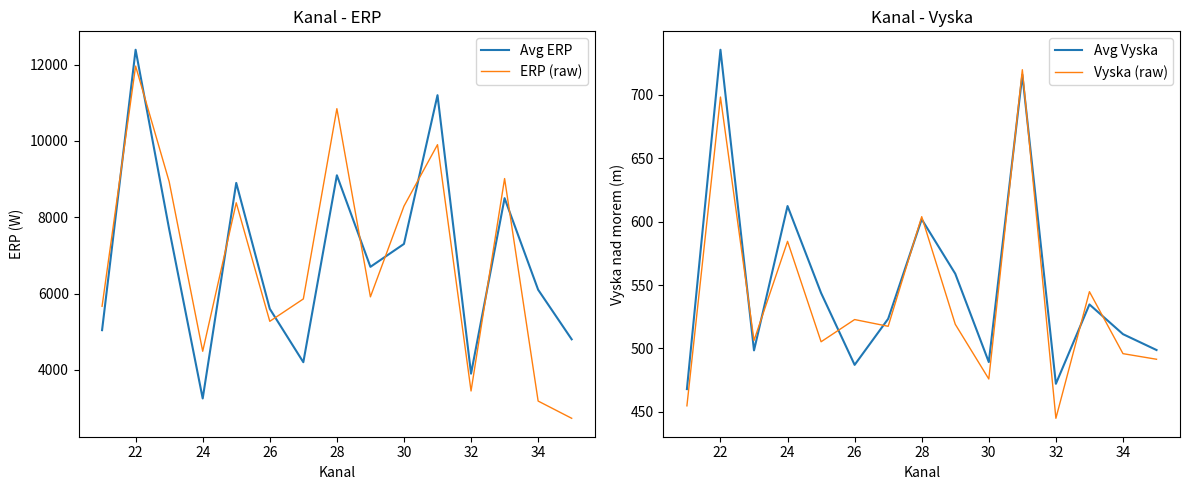

At which category does the chart reach its peak across all series?

22